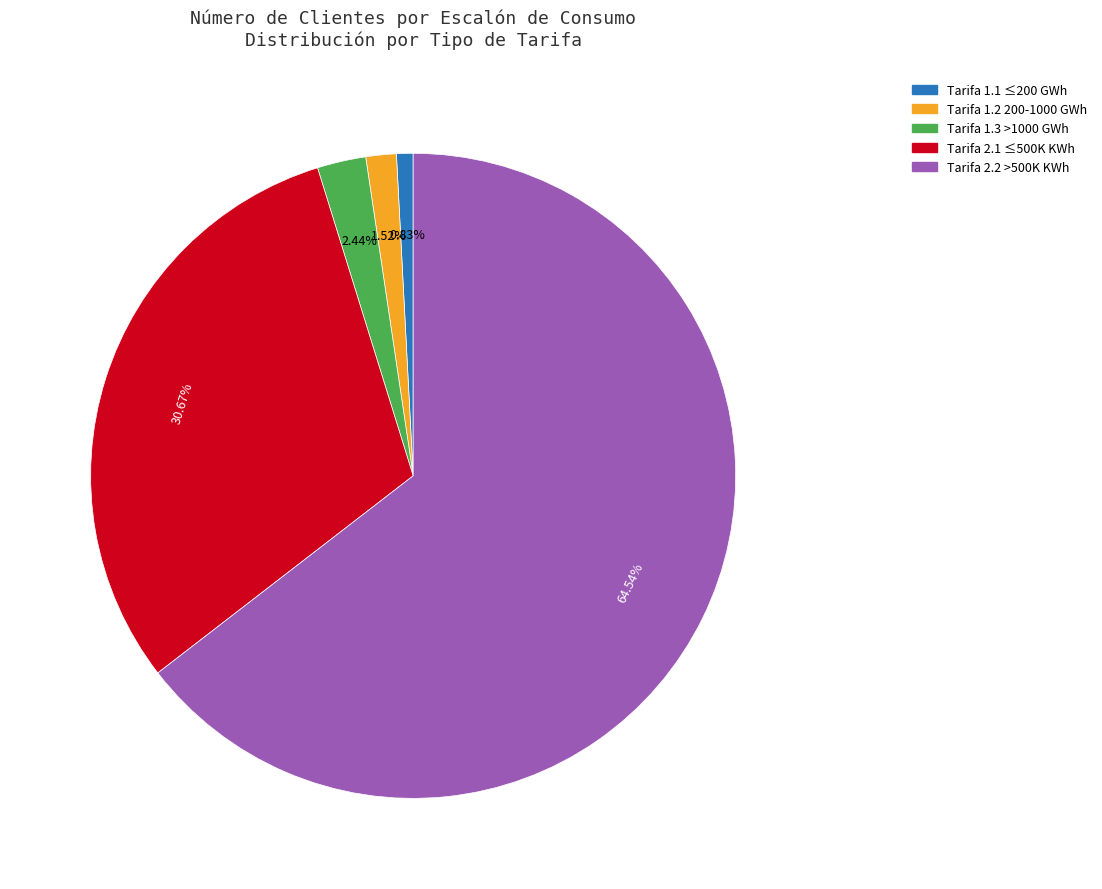

Is there a majority slice in this chart?

Yes